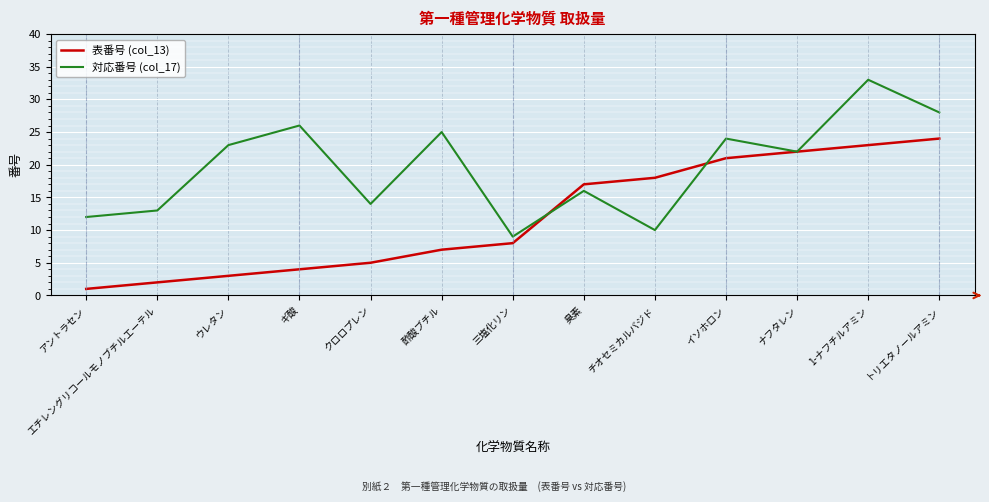

What is the difference between the maximum and minimum values in the 対応番号 (col_17) series?

24